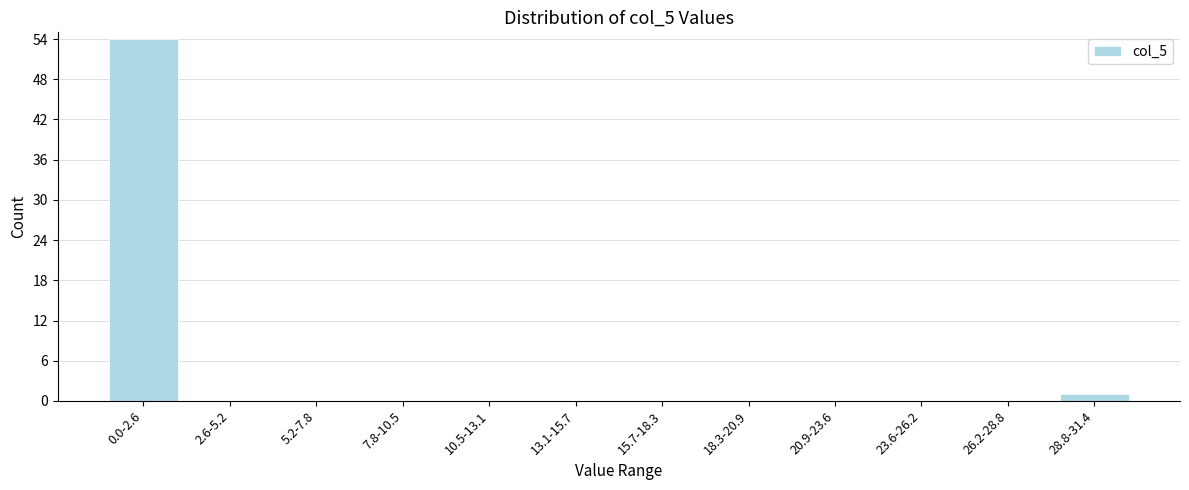

Reading left to right, extract all data points from this chart.

0.0-2.6=54	2.6-5.2=0	5.2-7.8=0	7.8-10.5=0	10.5-13.1=0	13.1-15.7=0	15.7-18.3=0	18.3-20.9=0	20.9-23.6=0	23.6-26.2=0	26.2-28.8=0	28.8-31.4=1